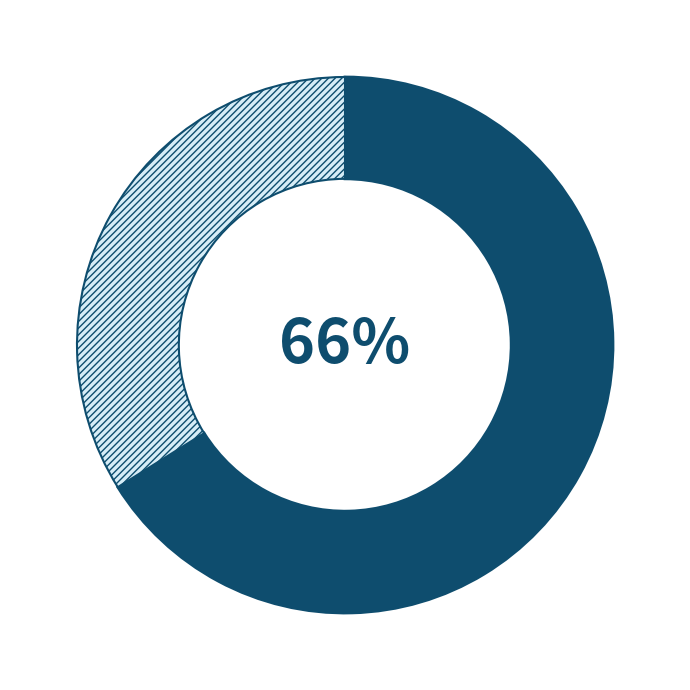

To the nearest percent, what is the difference between the largest and smallest slice percentages?

32%